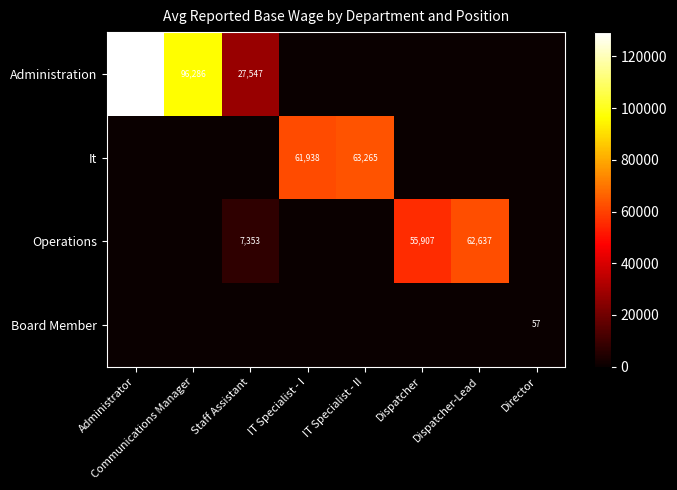

True or false: It has a value of 37572 at IT Specialist - I.

False